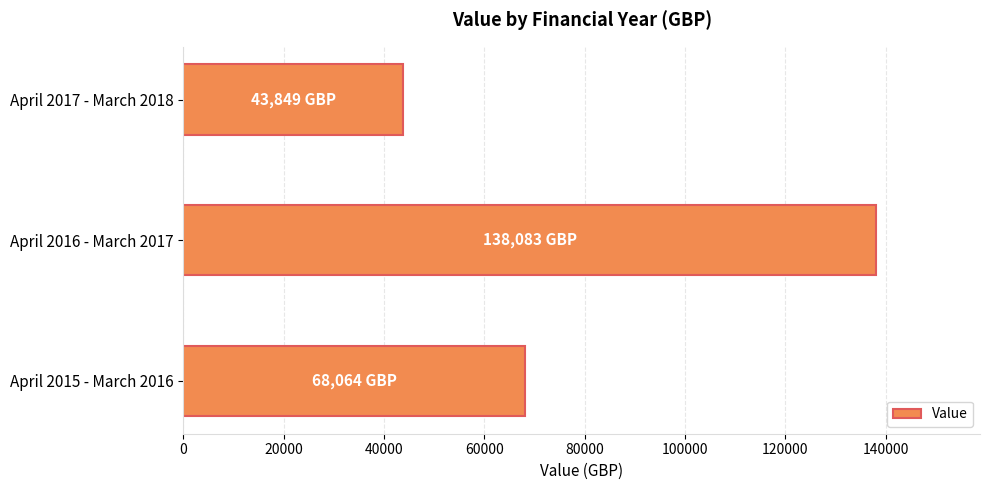

Where is the data nearest to the value 90966?

April 2015 - March 2016